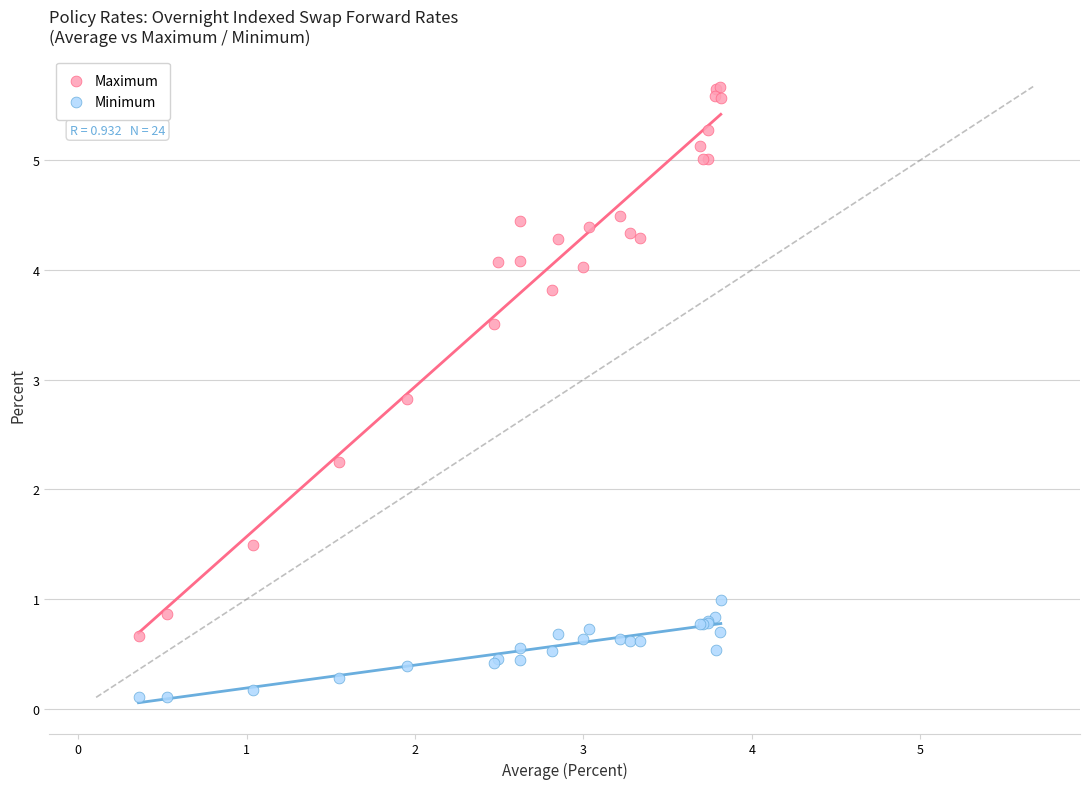

Which series reaches the minimum Y coordinate?

Minimum